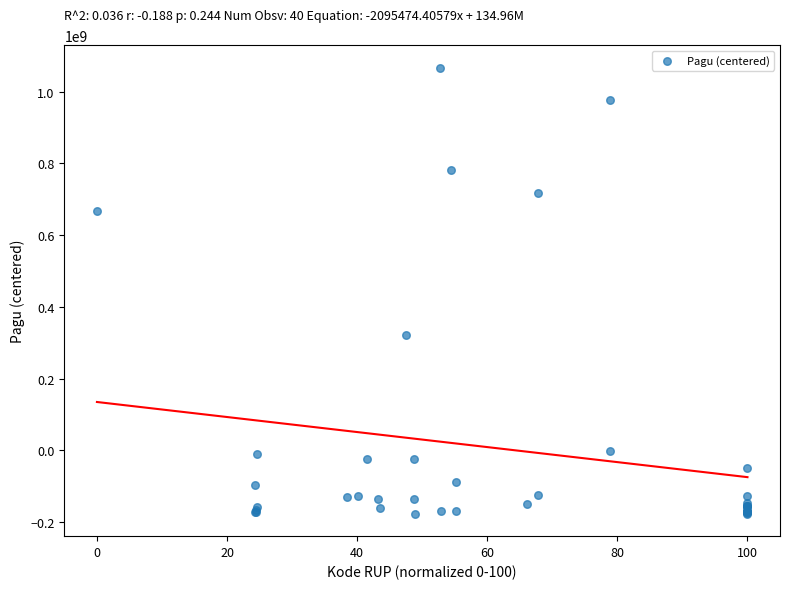

What Y value in the scatter plot is closest to 445150699?

322242699.2